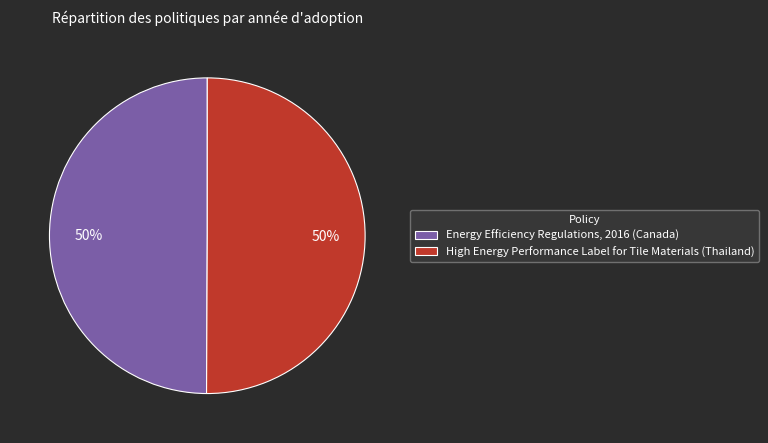

Is the sum of Energy Efficiency Regulations, 2016 (Canada) and High Energy Performance Label for Tile Materials (Thailand) greater than half?

Yes